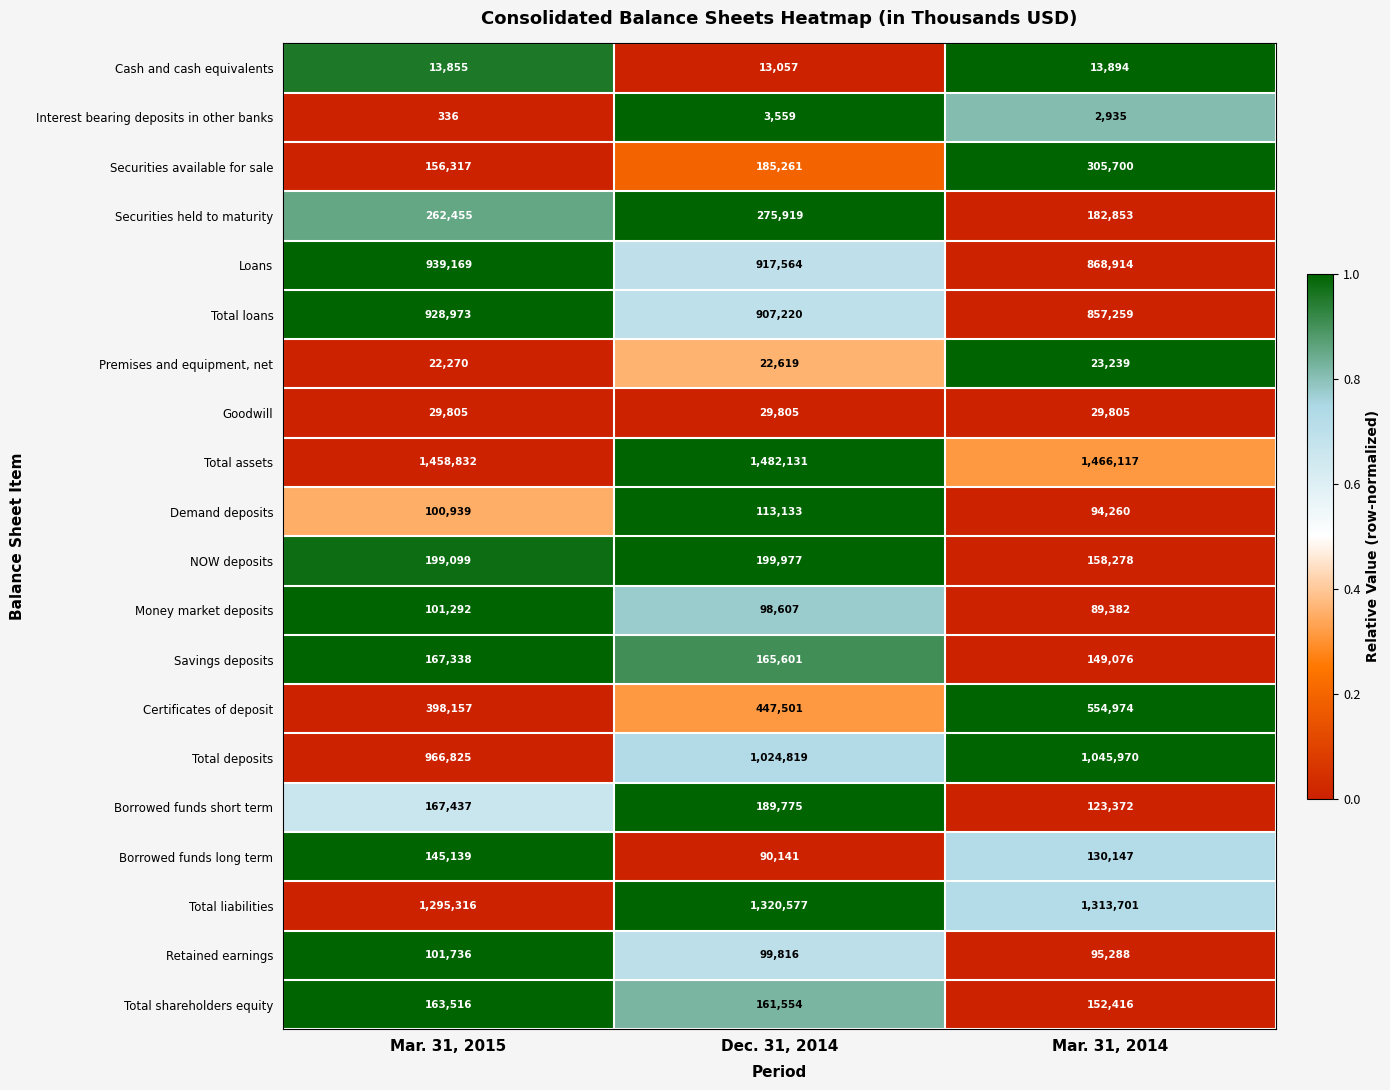

What is the difference between the highest and lowest values at Mar. 31, 2014?

1463182